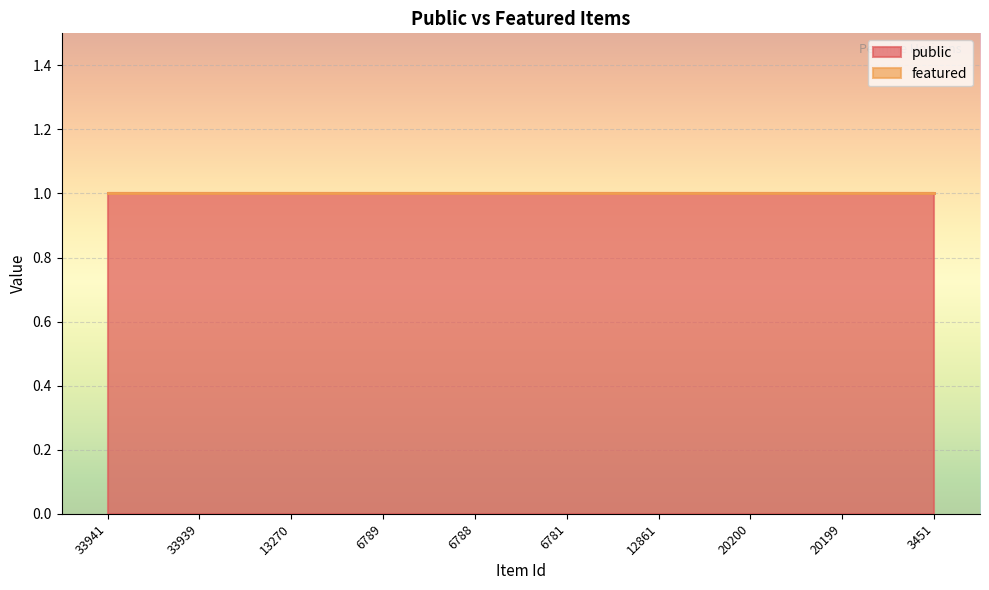

Rank the series at 12861 from lowest to highest value.

featured, public